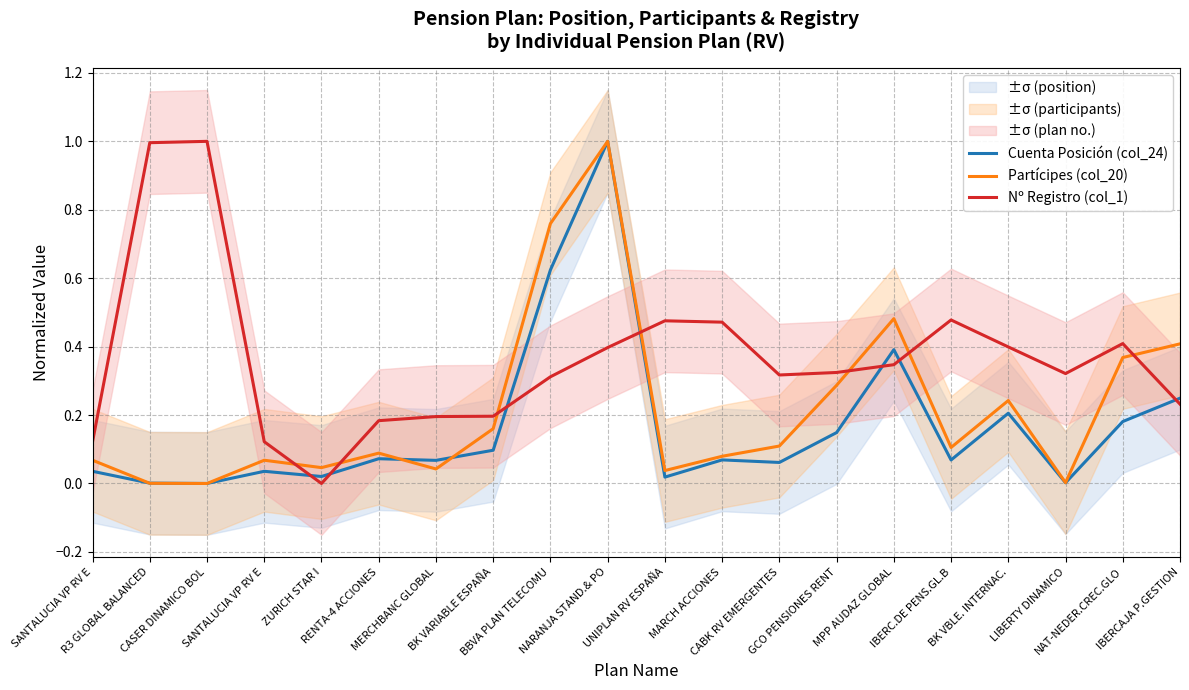

Reading right to left, what are all the values shown in this chart?

Cuenta Posición (col_24): 0.2	0.2	0.0	0.2	0.1	0.4	0.1	0.1	0.1	0.0	1.0	0.6	0.1	0.1	0.1	0.0	0.0	0.0	0.0	0.0
Partícipes (col_20): 0.4	0.4	0.0	0.2	0.1	0.5	0.3	0.1	0.1	0.0	1.0	0.8	0.2	0.0	0.1	0.0	0.1	0.0	0.0	0.1
Nº Registro (col_1): 0.2	0.4	0.3	0.4	0.5	0.3	0.3	0.3	0.5	0.5	0.4	0.3	0.2	0.2	0.2	0.0	0.1	1.0	1.0	0.1